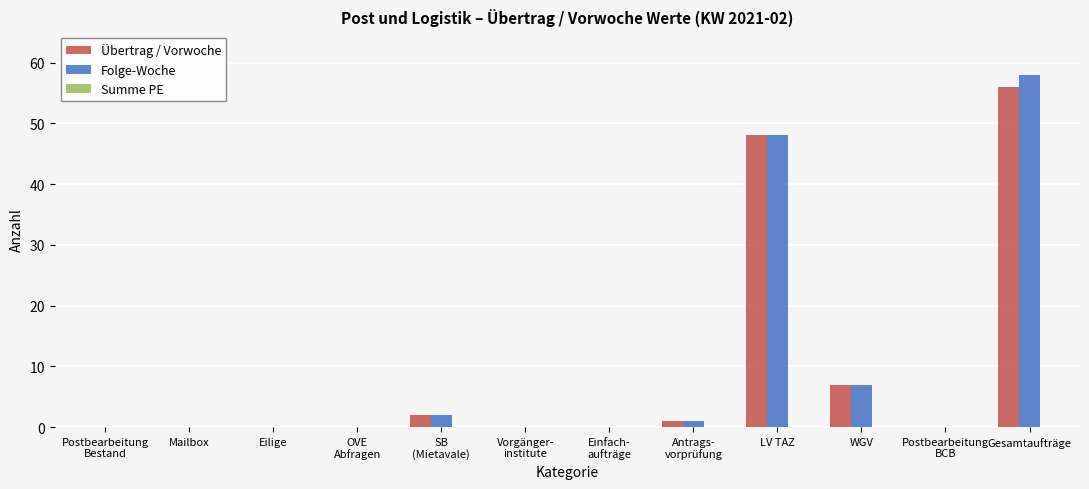

Which category has the highest value in the Übertrag / Vorwoche series?

Gesamtaufträge